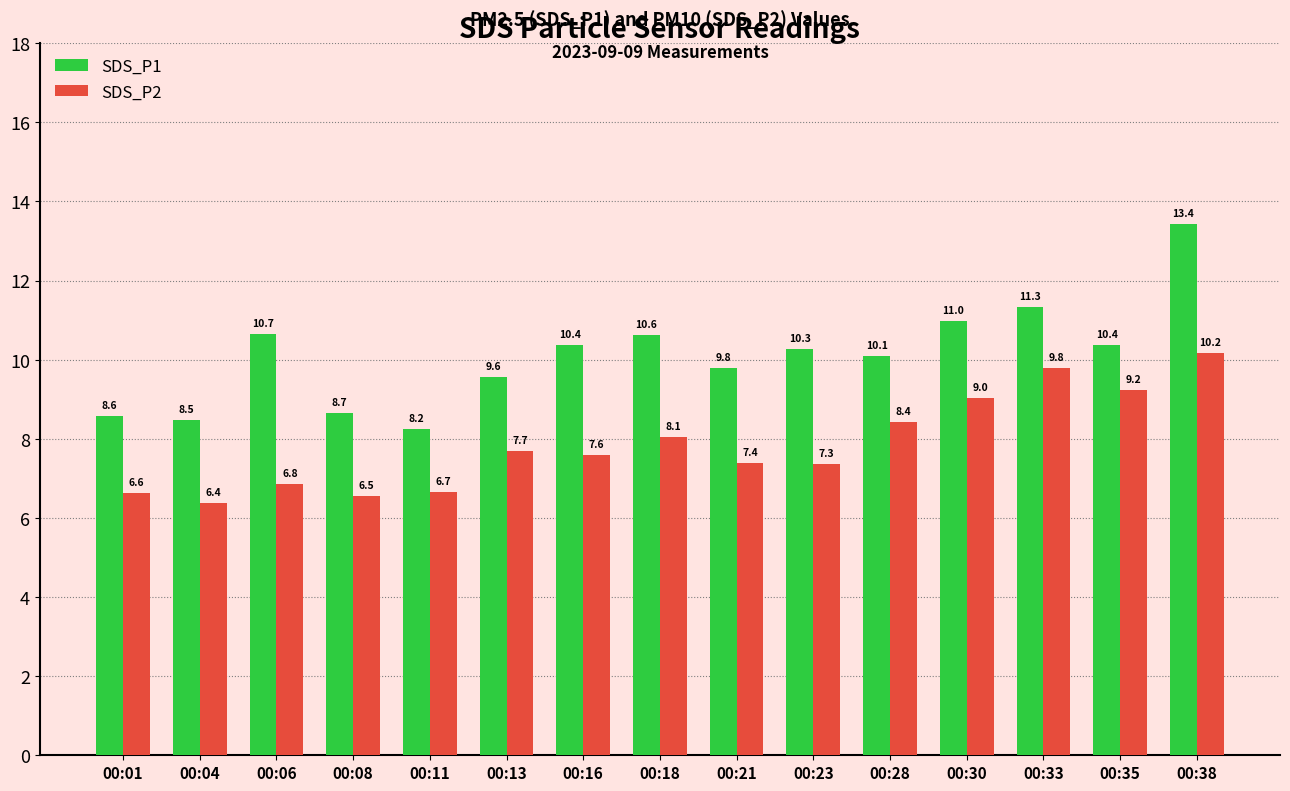

List the series in order of their peak value, highest first.

SDS_P1, SDS_P2